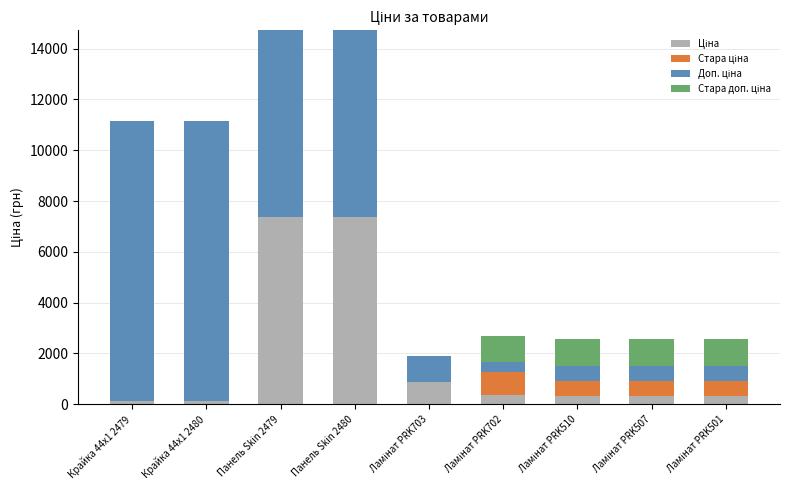

What is the total value across all series at Крайка 44x1 2480?

11165.5